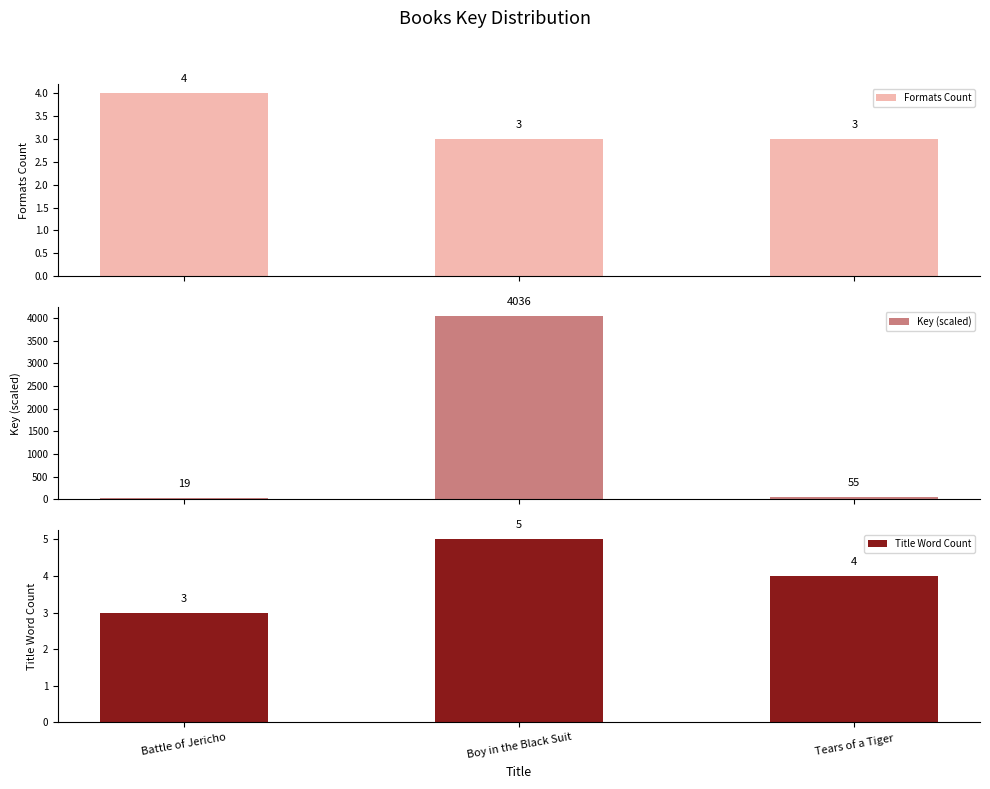

What are all the series names shown in the legend?

Formats Count, Key (scaled), Title Word Count